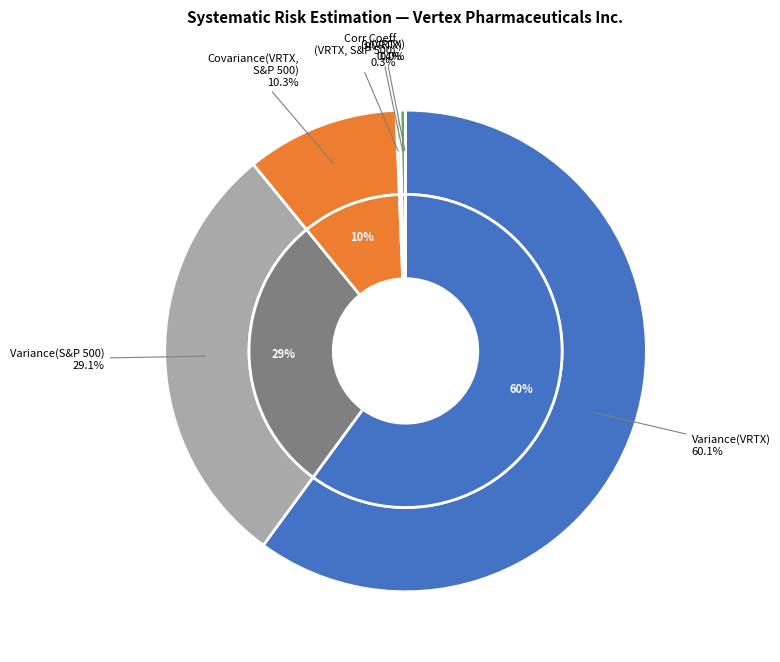

What percentage do Variance(S&P 500) and Variance(VRTX) together represent?

89.1%